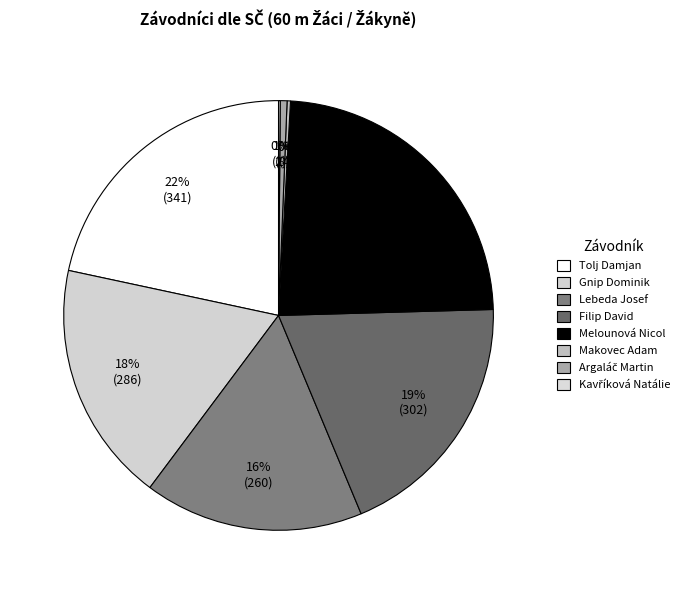

How many slices are in this pie chart?

8